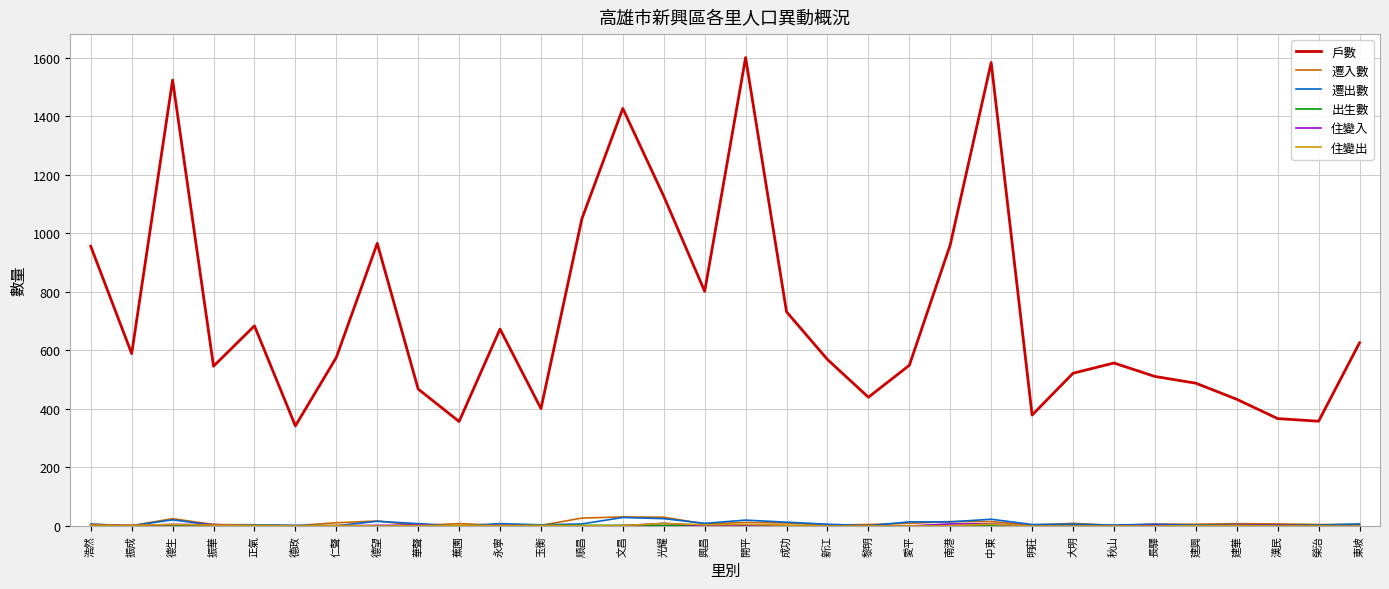

Which series has the largest total across all categories?

戶數